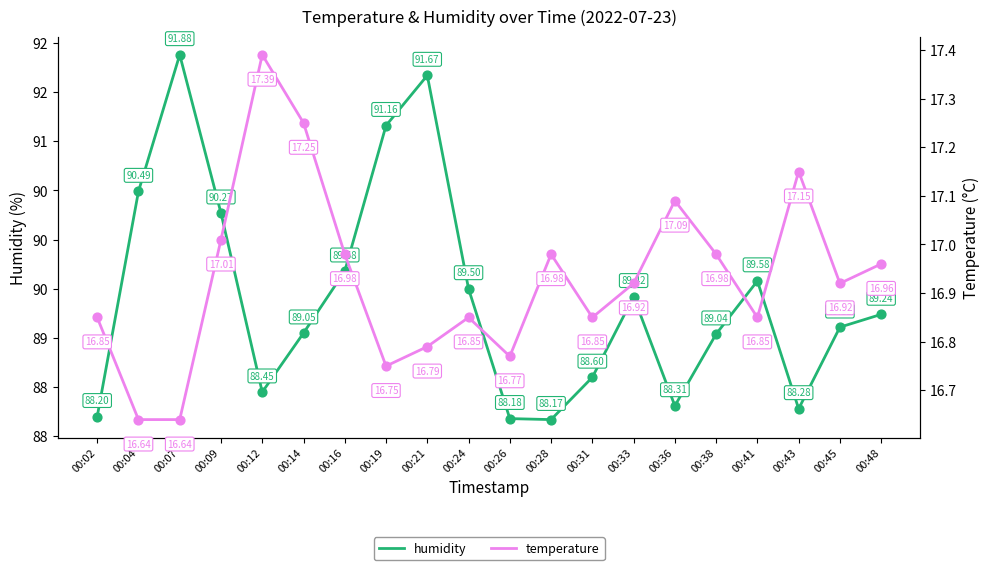

What are all the series names shown in the legend?

humidity, temperature